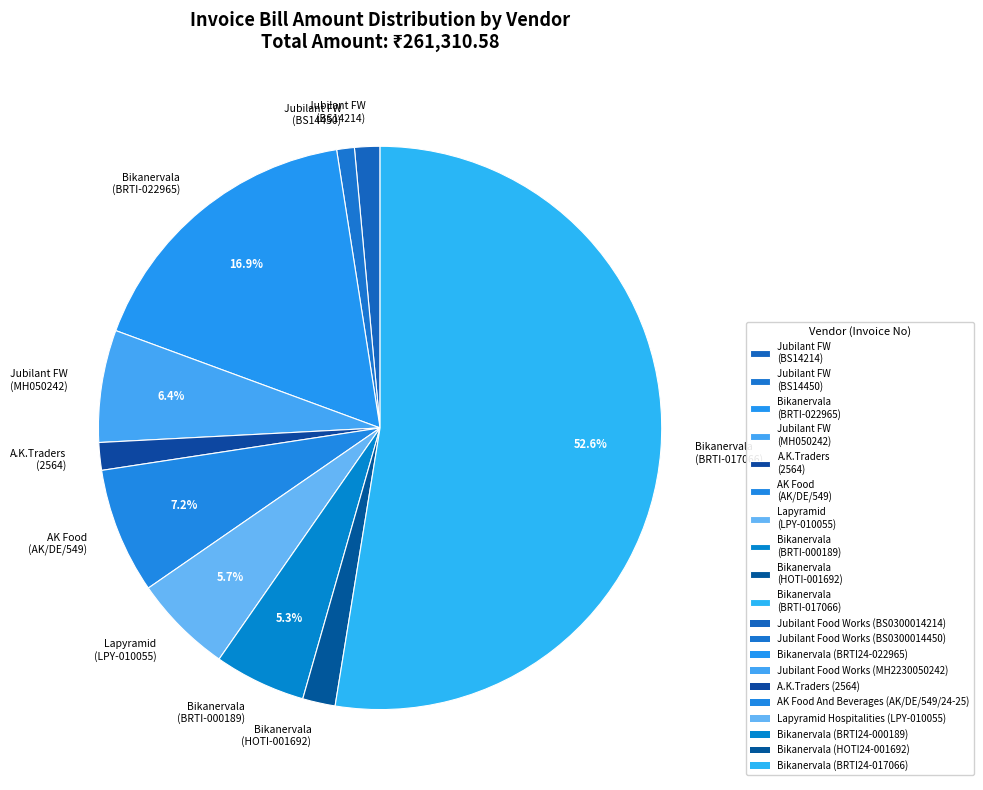

Is there any slice that represents more than half of the pie?

Yes